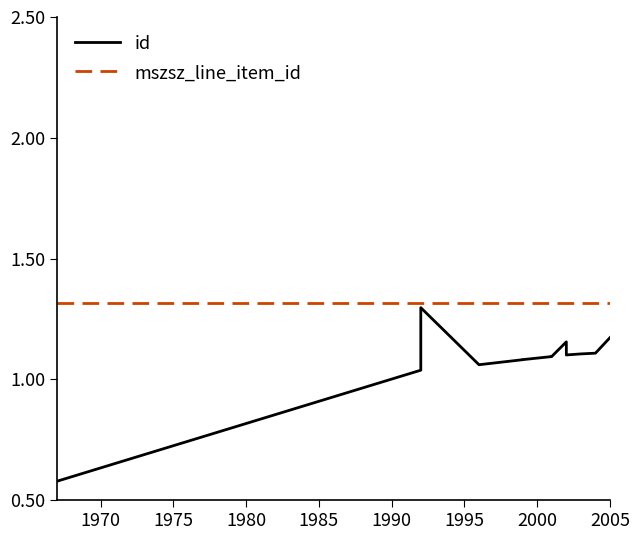

How many series are shown in this chart?

2